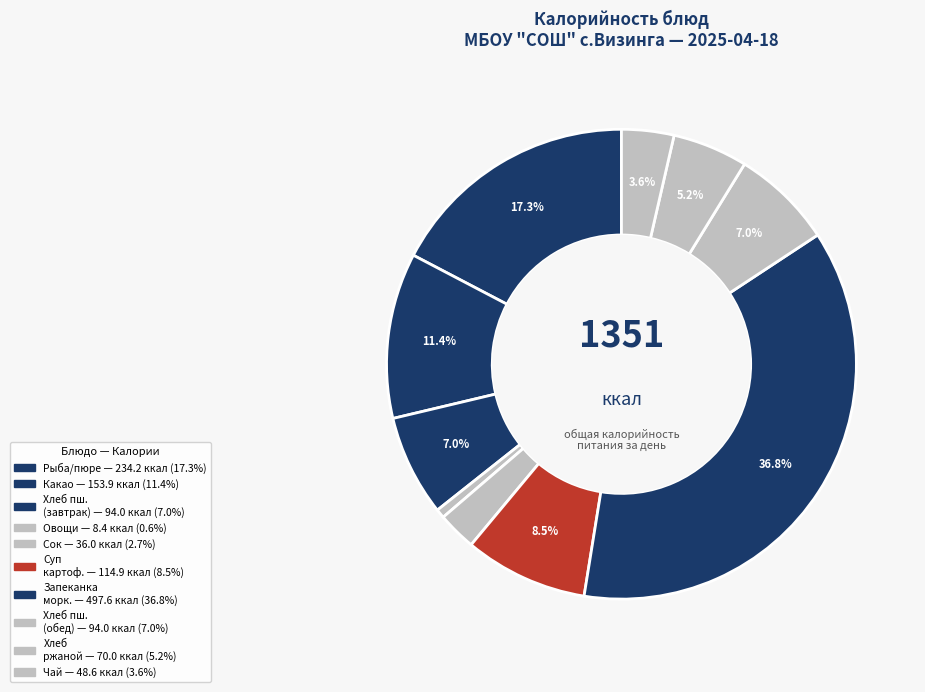

What is the smallest slice in the pie chart?

овощи натуральные